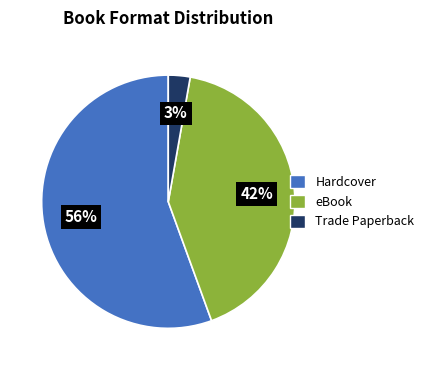

How many segments does this pie chart have?

3